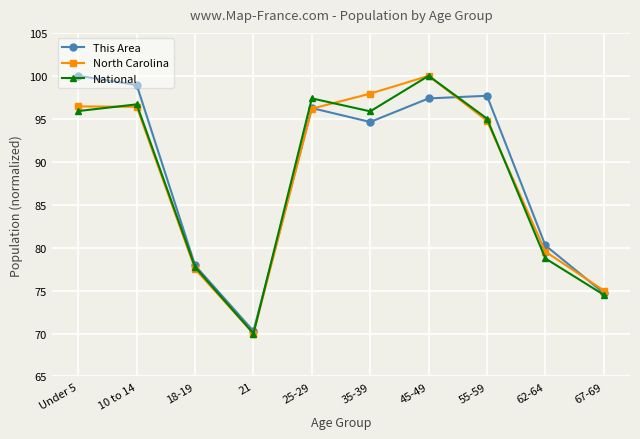

Is this an area chart (filled region under the line)?

No